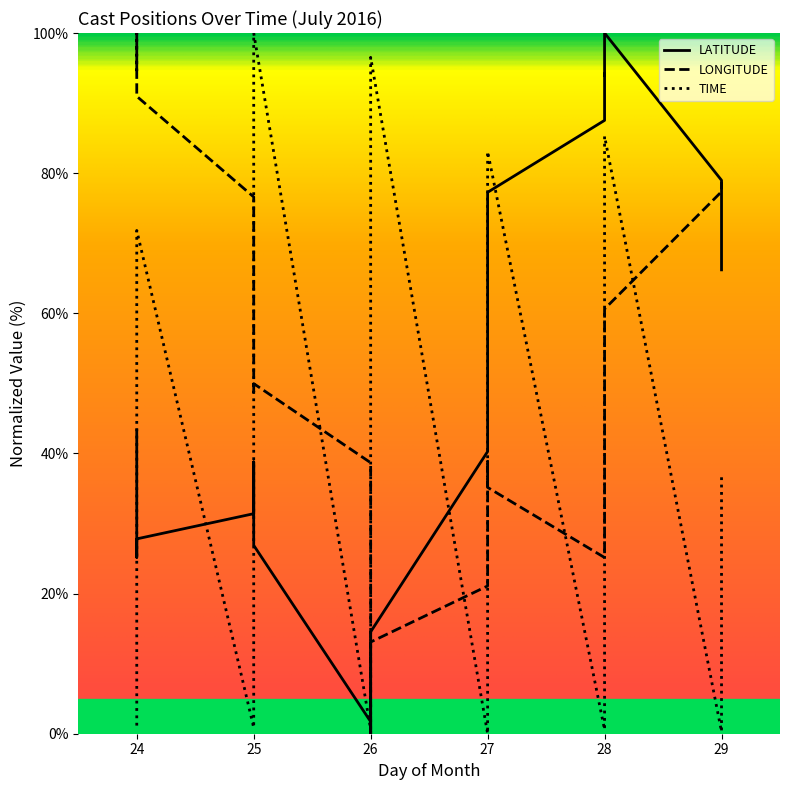

Where does the LATITUDE series first go above 40?

24